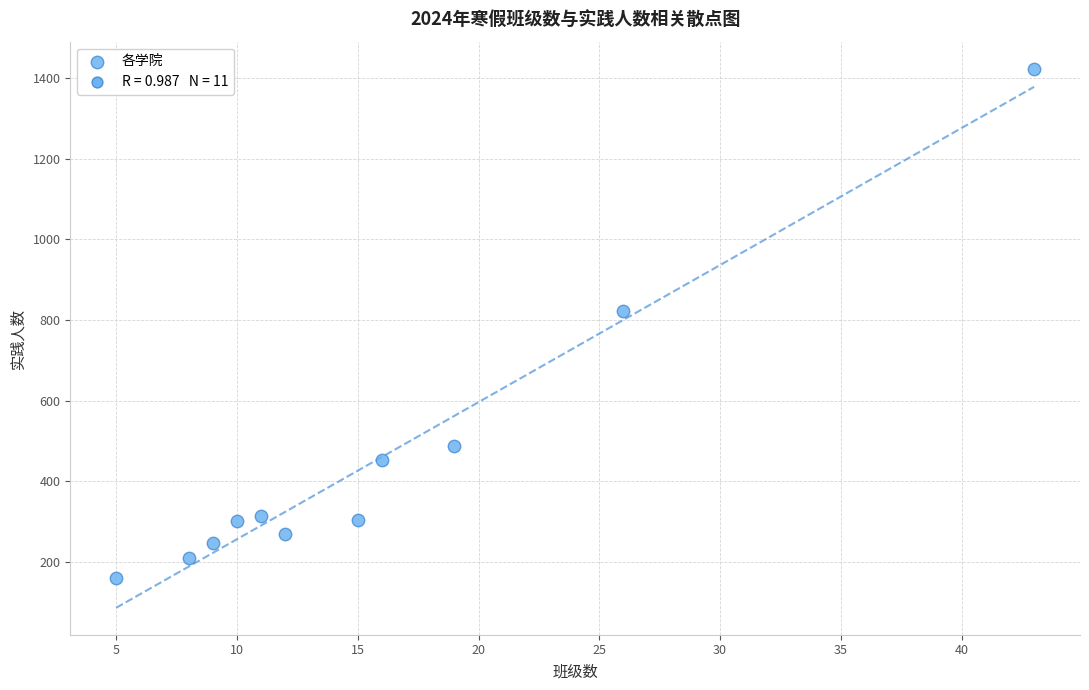

What Y value in the scatter plot is closest to 792?

823